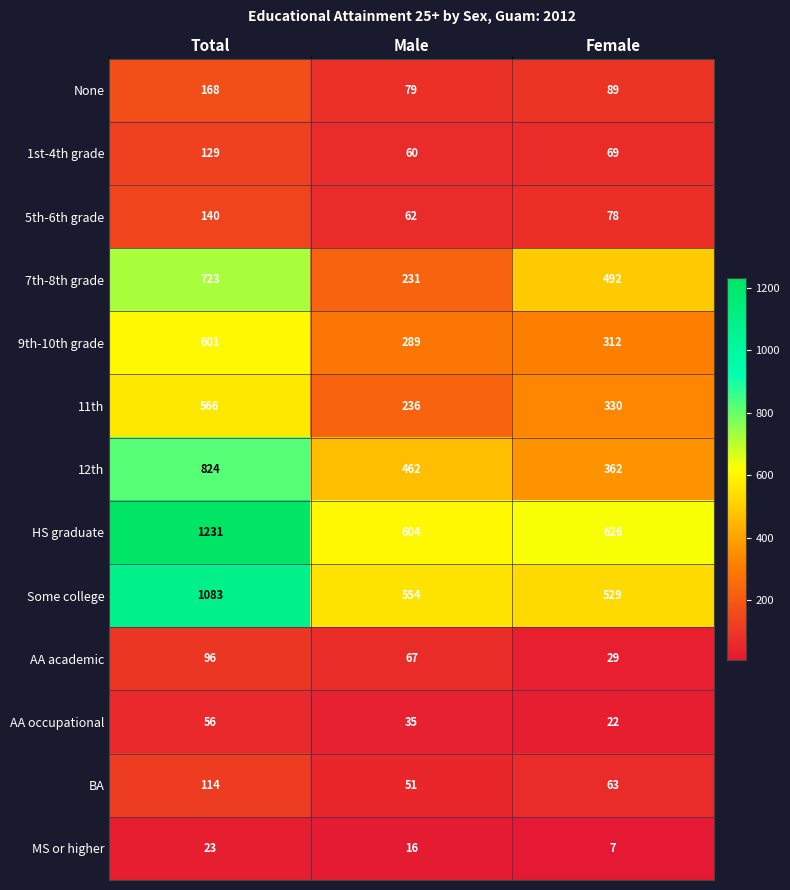

Is the value of None at Male greater than the value of AA academic at Total?

No